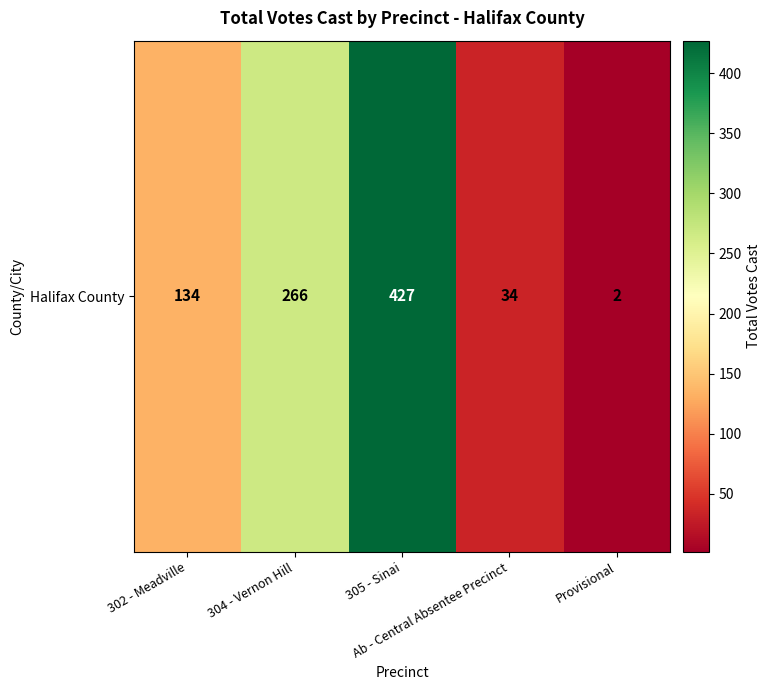

List the labels in order of value, smallest first.

Provisional, Ab - Central Absentee Precinct, 302 - Meadville, 304 - Vernon Hill, 305 - Sinai